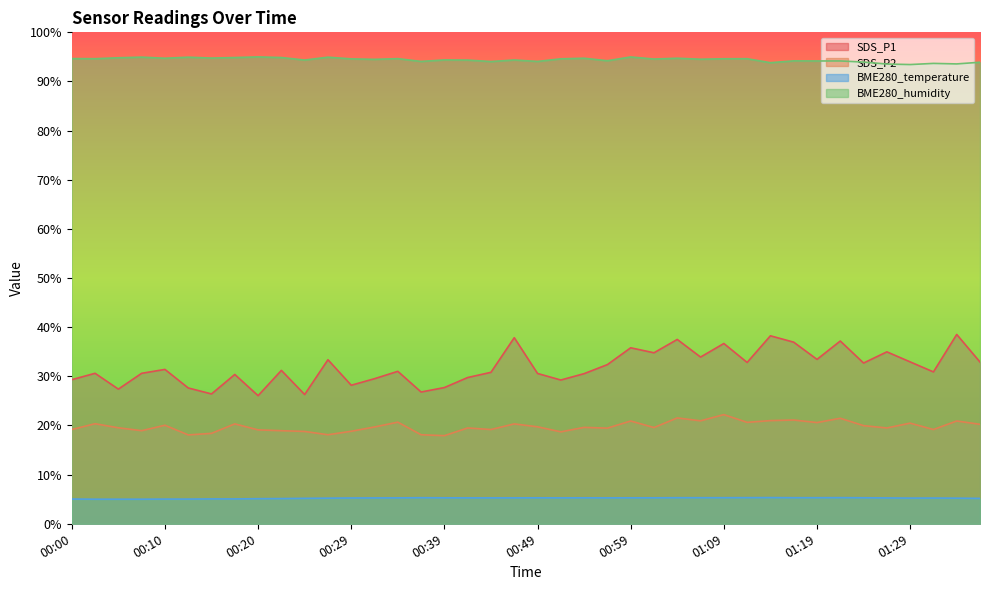

True or false: SDS_P1 and BME280_temperature cross at least once.

False